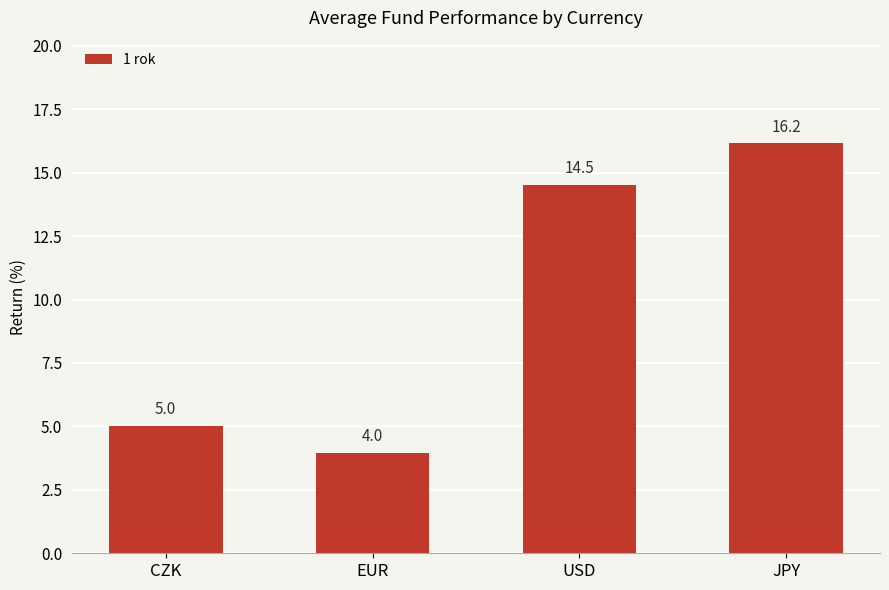

List the labels in order of value, largest first.

JPY, USD, CZK, EUR